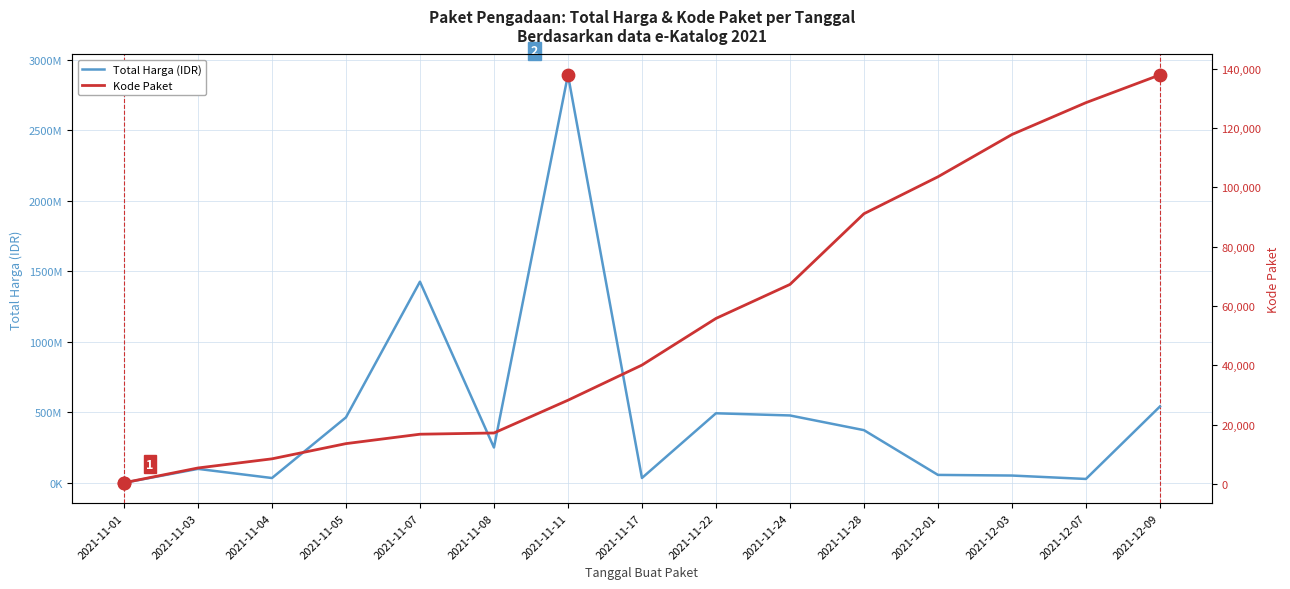

At which category is the sum across all series the highest?

2021-11-11